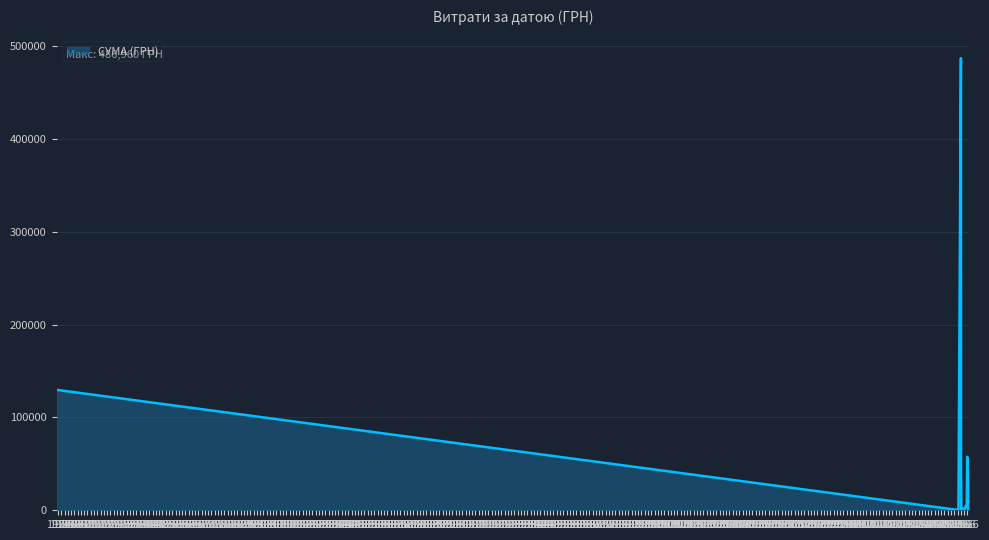

Does the chart display data point markers on the line(s)?

No